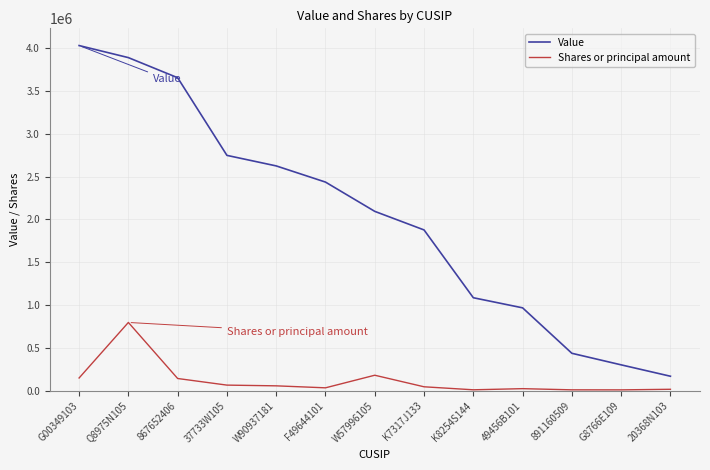

True or false: Shares or principal amount and Value cross at least once.

False